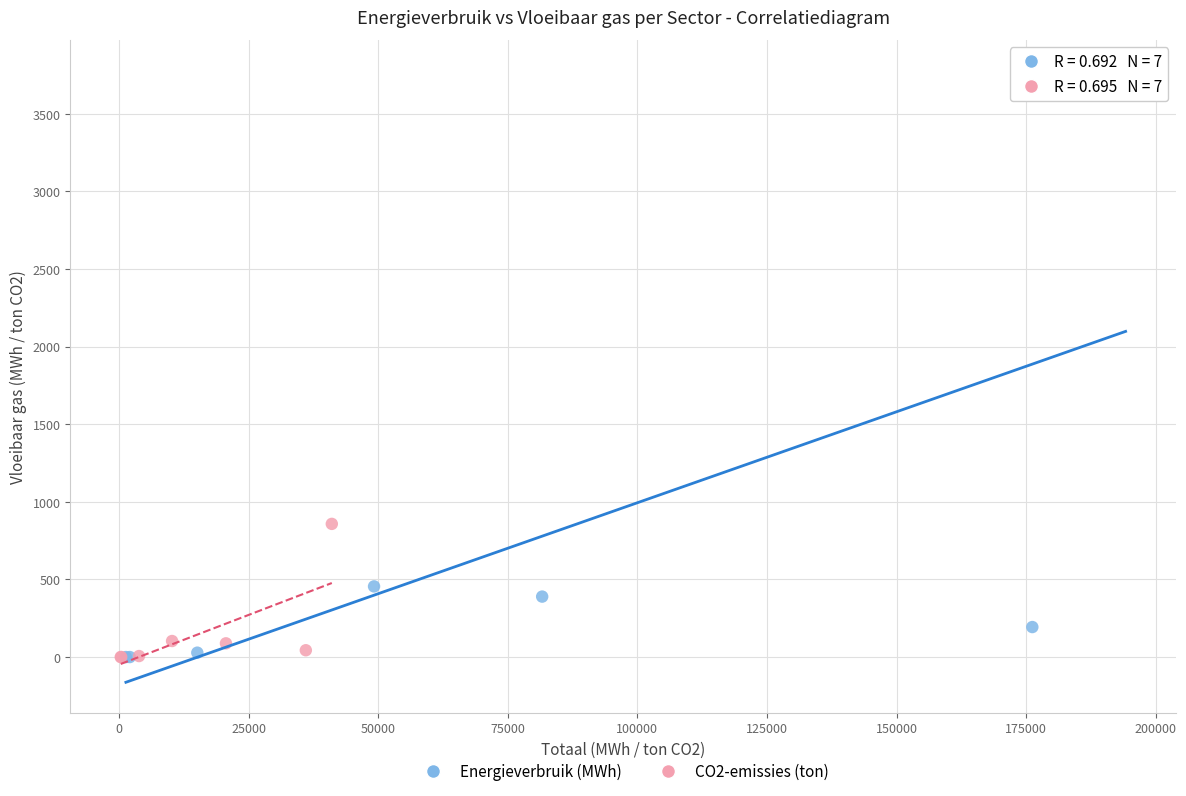

Which series reaches the maximum Y coordinate?

Energieverbruik (MWh)